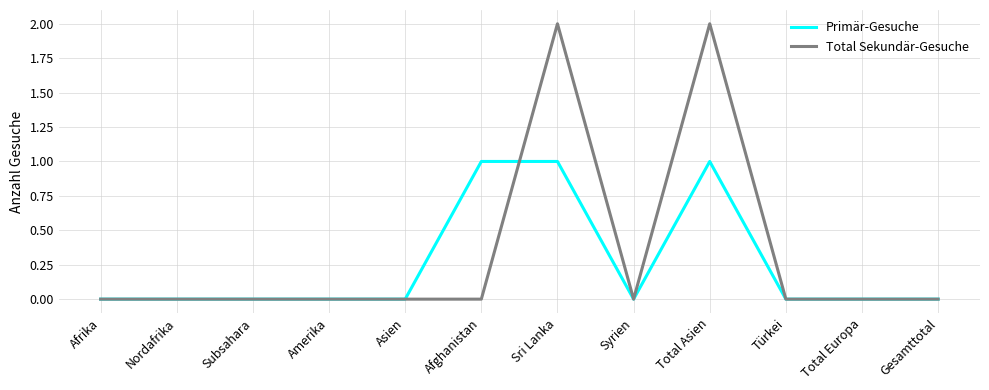

How many series are shown in this chart?

2